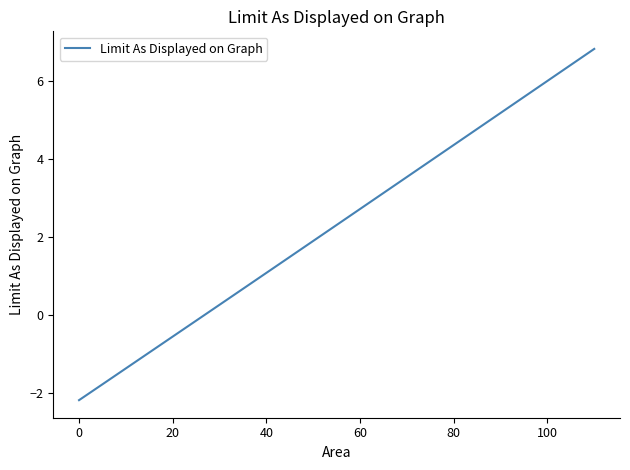

What is the difference between the maximum and minimum values?

9.0